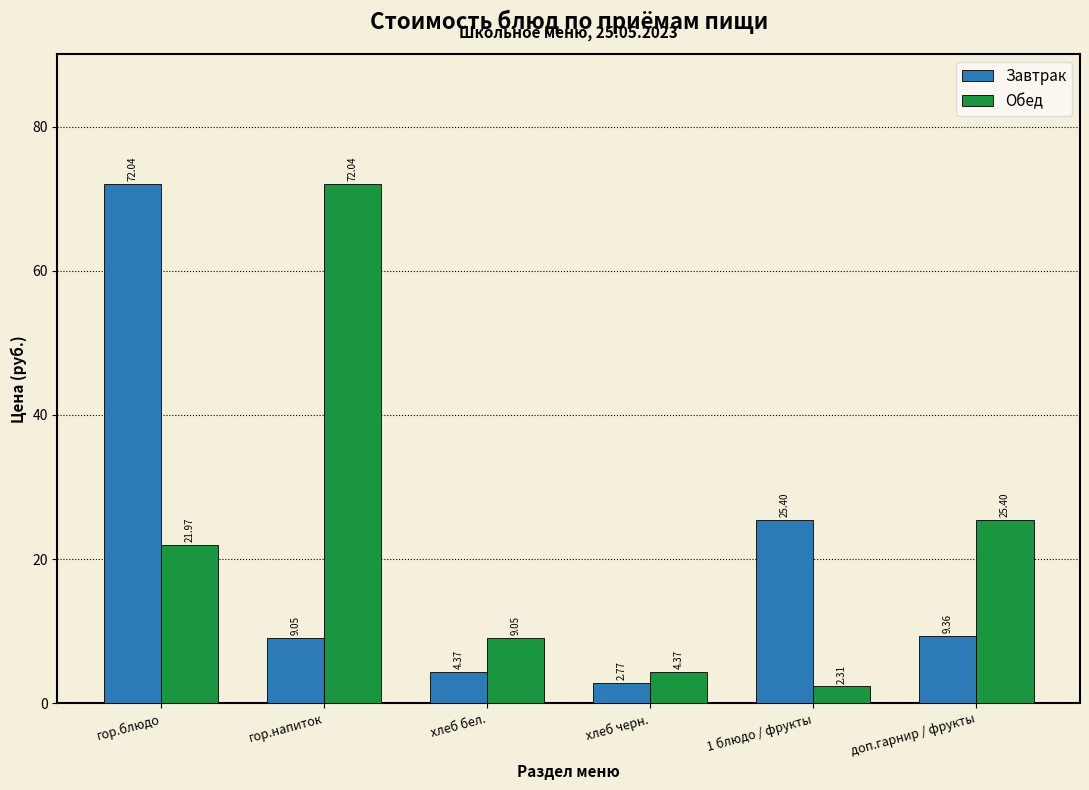

Rank the series at хлеб бел. from highest to lowest value.

Обед, Завтрак